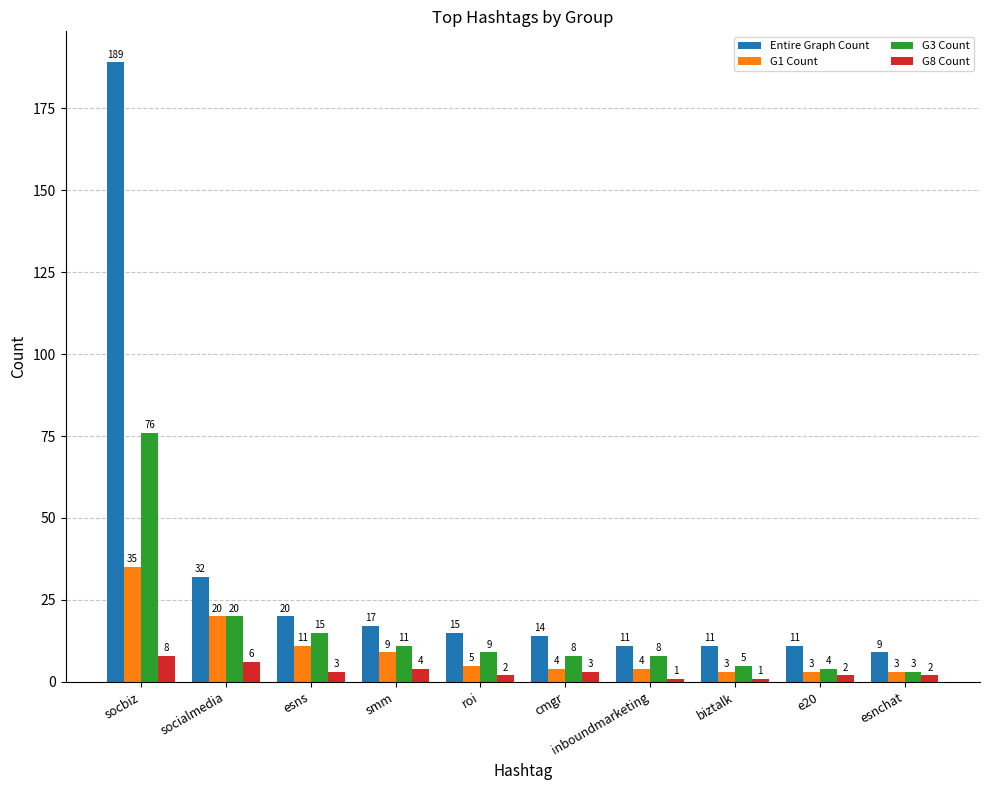

How many bars are there in total?

40